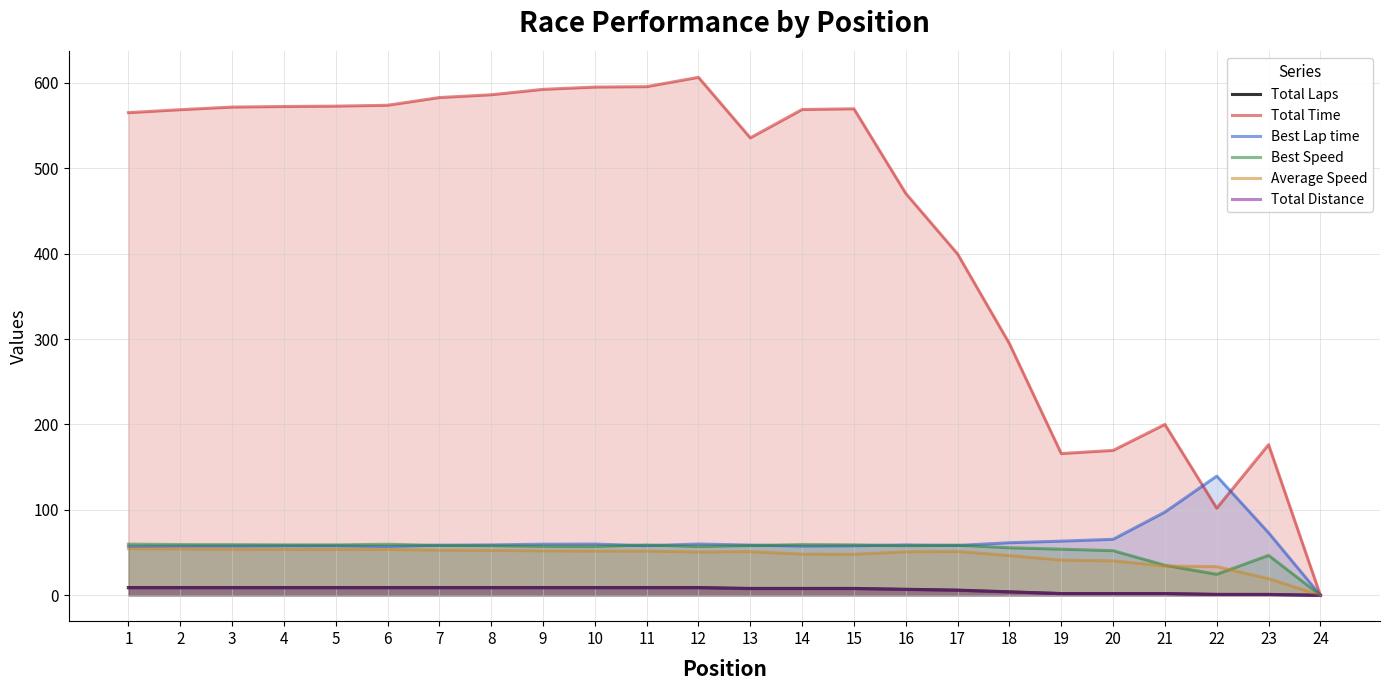

How many values in the Average Speed series are below 51?

11